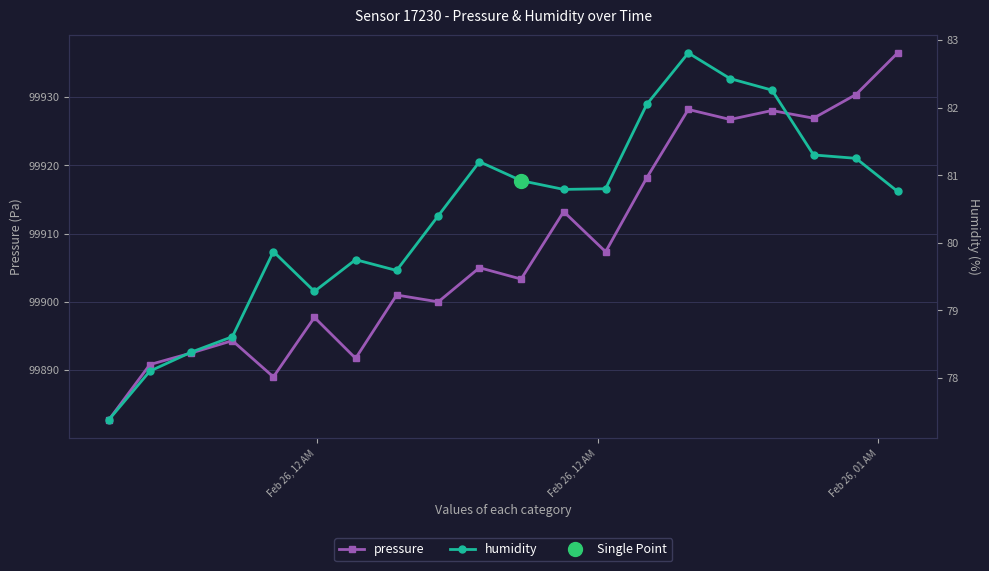

What is the lowest value of the pressure series?

99882.7